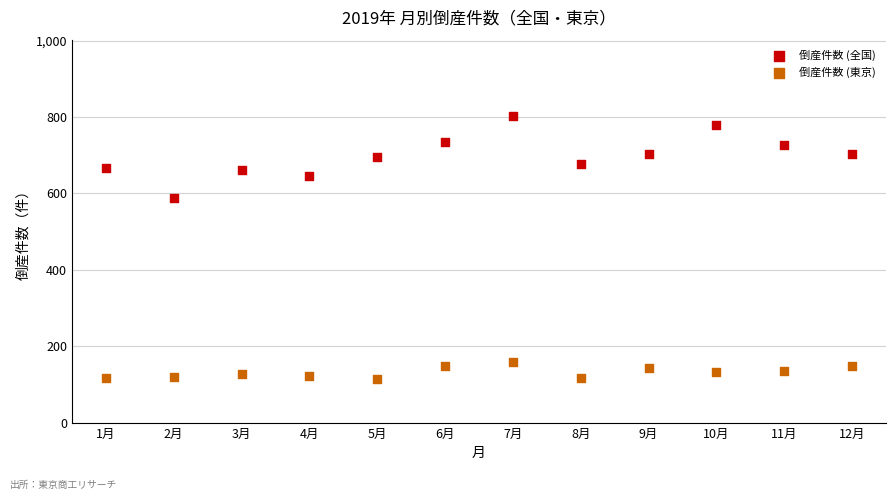

Which series has the widest spread of Y values?

倒産件数 (全国)